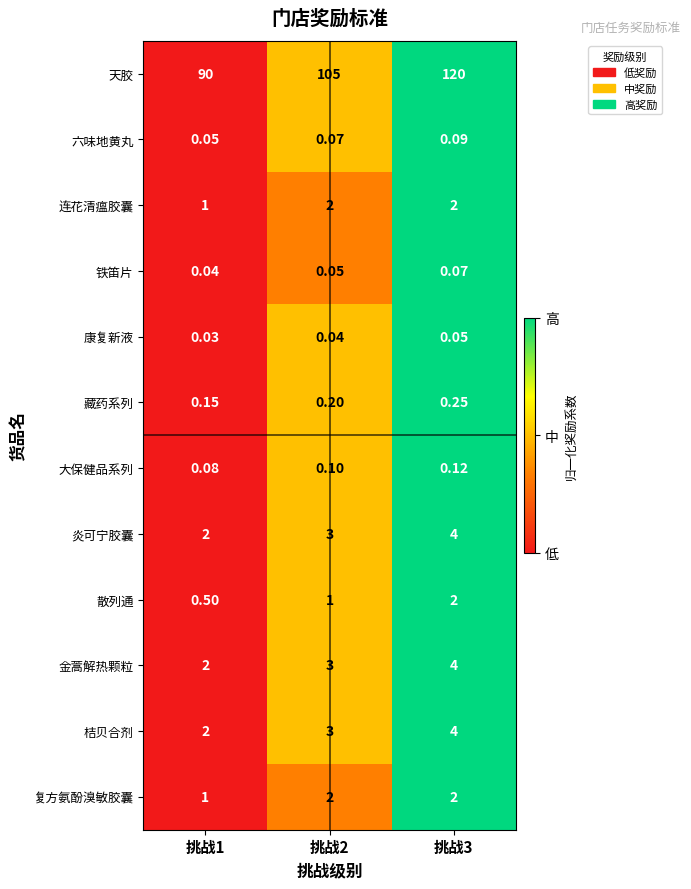

At how many categories does at least one series exceed 0?

3